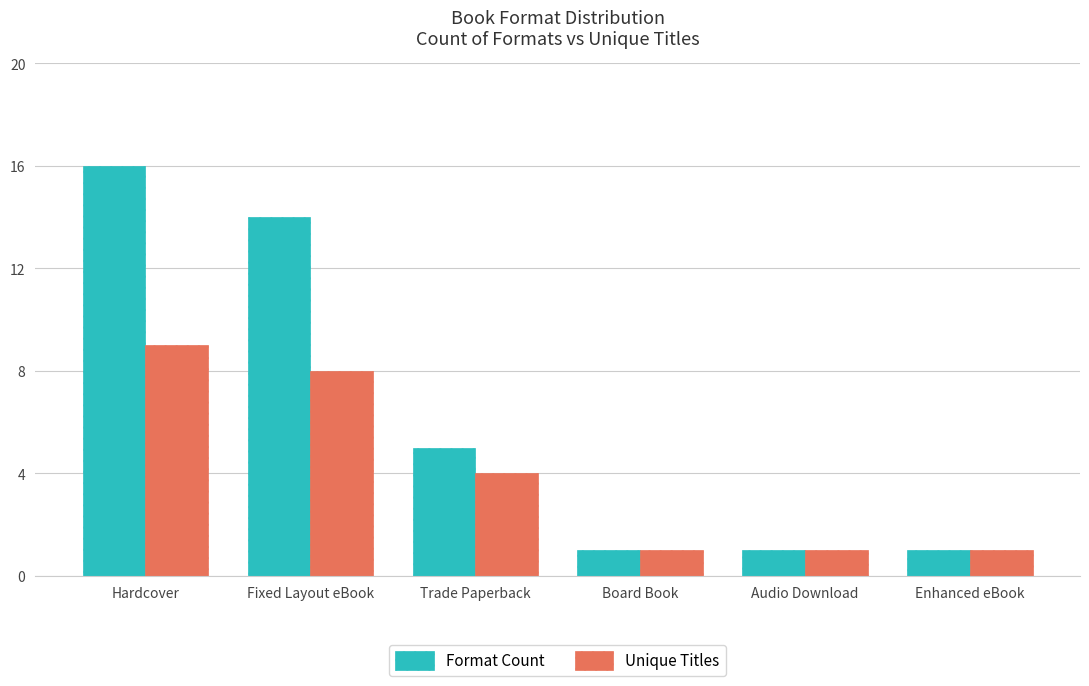

Is it true that Format Count equals 3 at Trade Paperback?

False